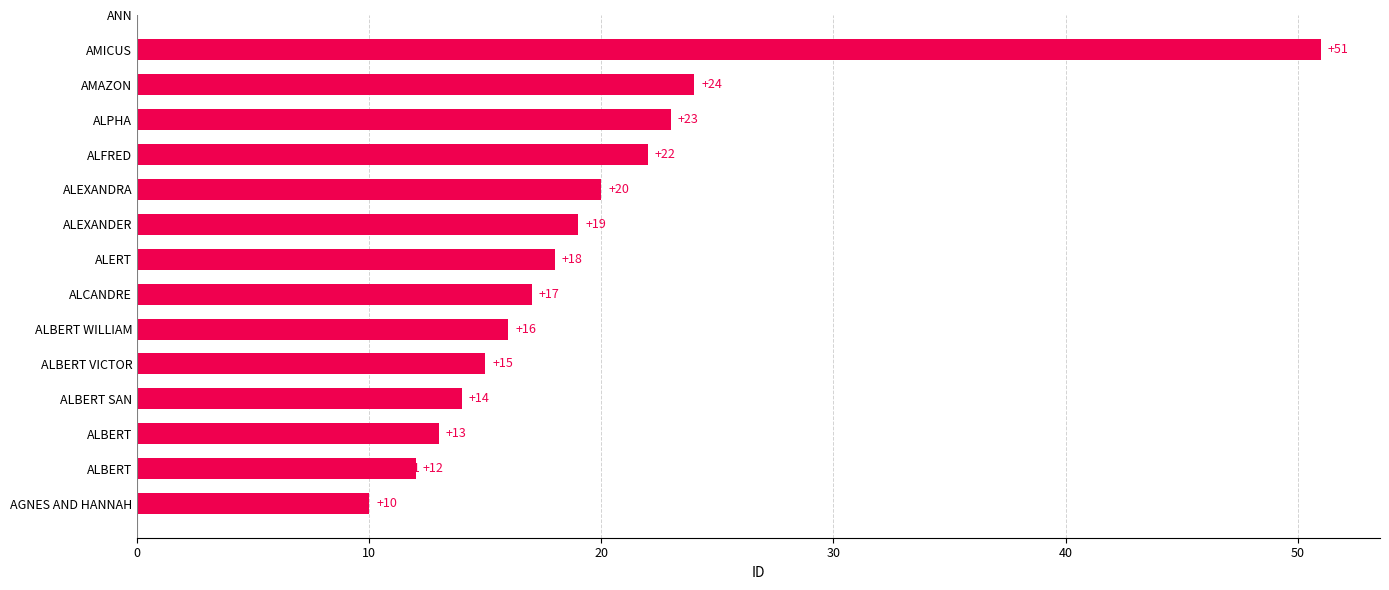

Does the chart contain any negative values?

No